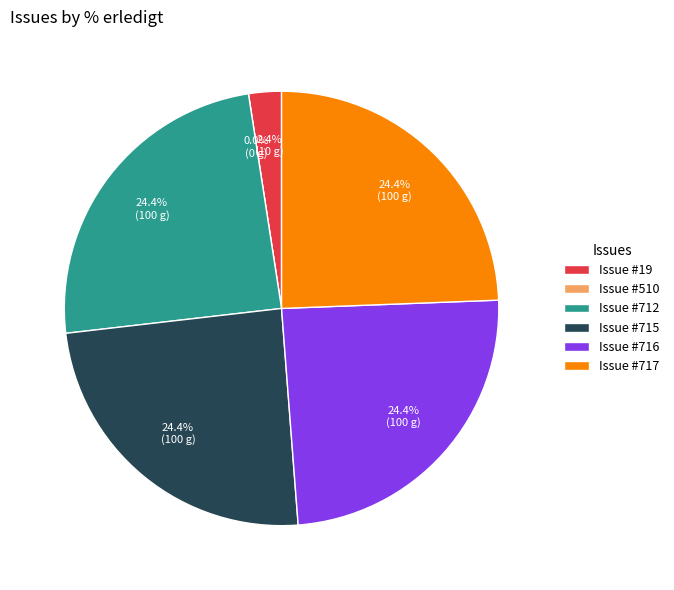

How much of the chart is everything except 510?

100.0%